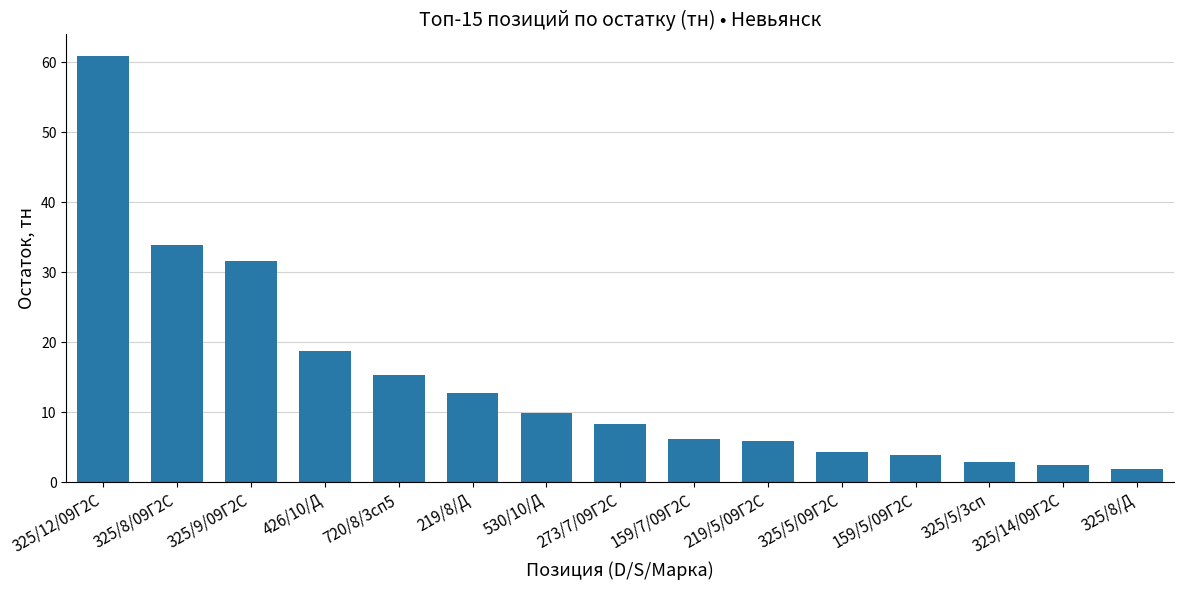

What is the difference between the values at 325/9/09Г2С and 219/8/Д?

19.0